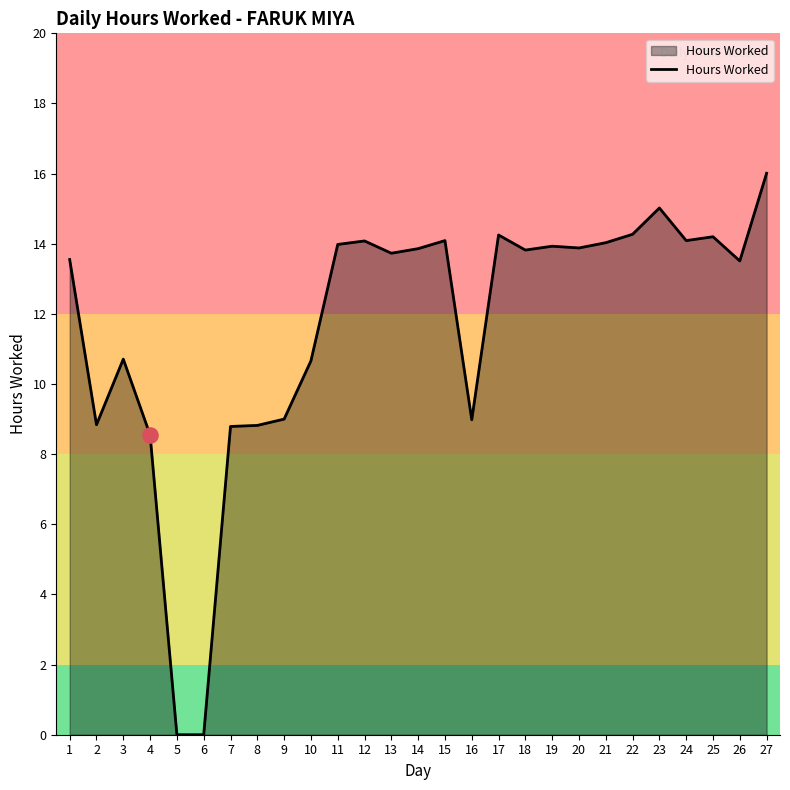

What is the ratio of the value at 20 to the value at 26?

1.0